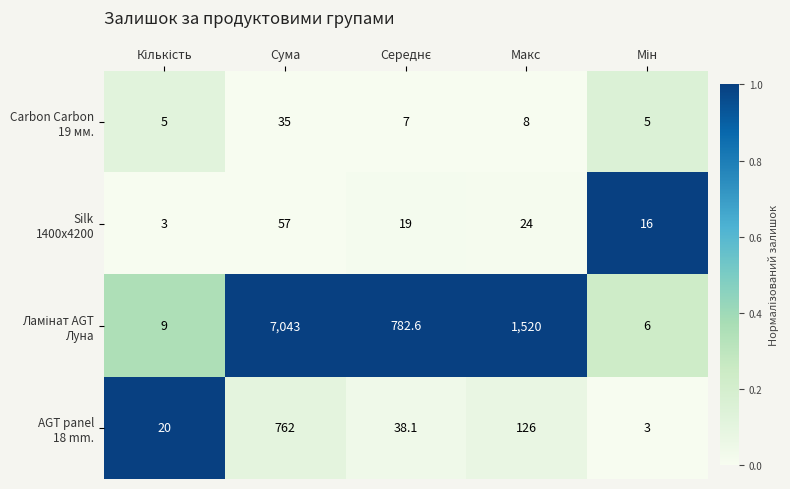

What is the difference between the highest and lowest values at Макс?

1512.0